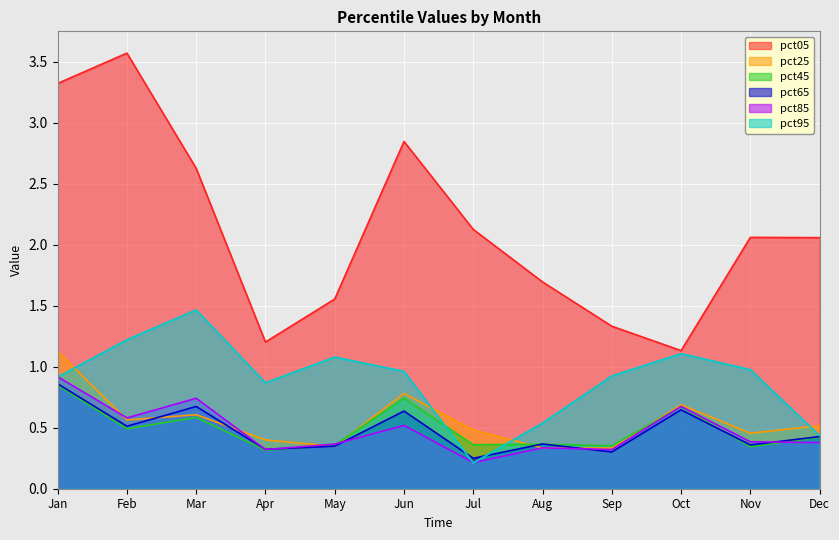

Reading left to right, list all the values displayed in this chart.

pct05: 3.3	3.6	2.6	1.2	1.6	2.8	2.1	1.7	1.3	1.1	2.1	2.1
pct25: 1.1	0.6	0.6	0.4	0.3	0.8	0.5	0.3	0.3	0.7	0.5	0.5
pct45: 0.8	0.5	0.6	0.3	0.4	0.7	0.4	0.4	0.4	0.7	0.3	0.4
pct65: 0.9	0.5	0.7	0.3	0.3	0.6	0.2	0.4	0.3	0.6	0.4	0.4
pct85: 0.9	0.6	0.7	0.3	0.4	0.5	0.2	0.3	0.3	0.7	0.4	0.4
pct95: 0.9	1.2	1.5	0.9	1.1	1.0	0.2	0.5	0.9	1.1	1.0	0.4